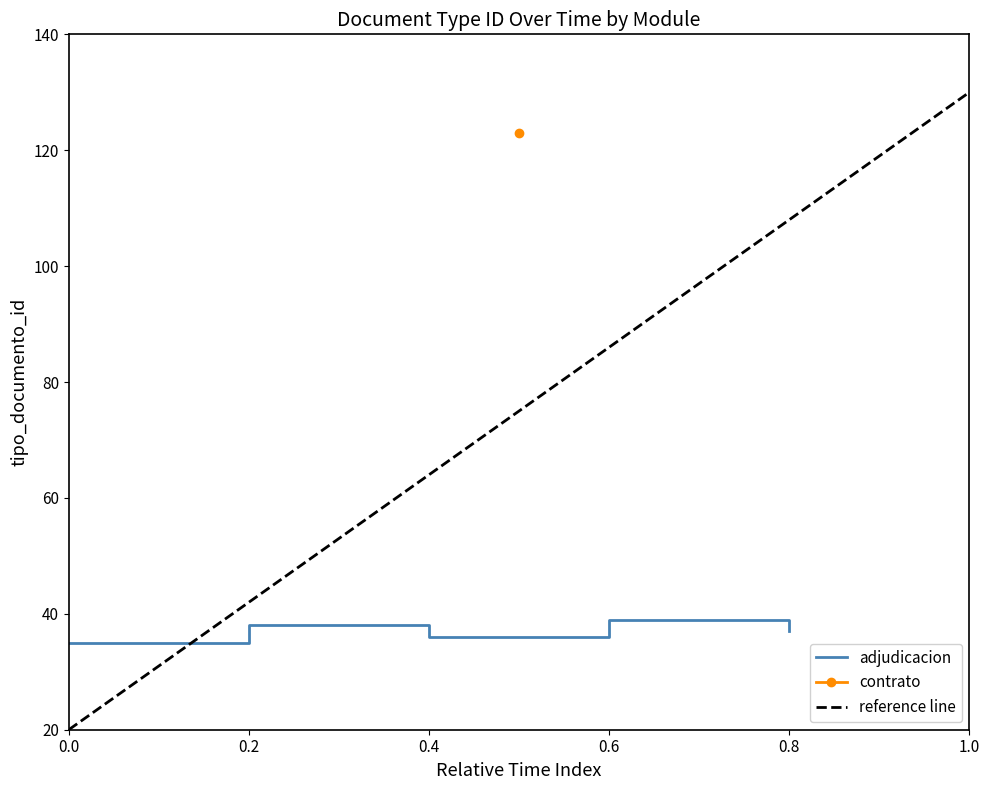

What is the smallest value displayed?

35